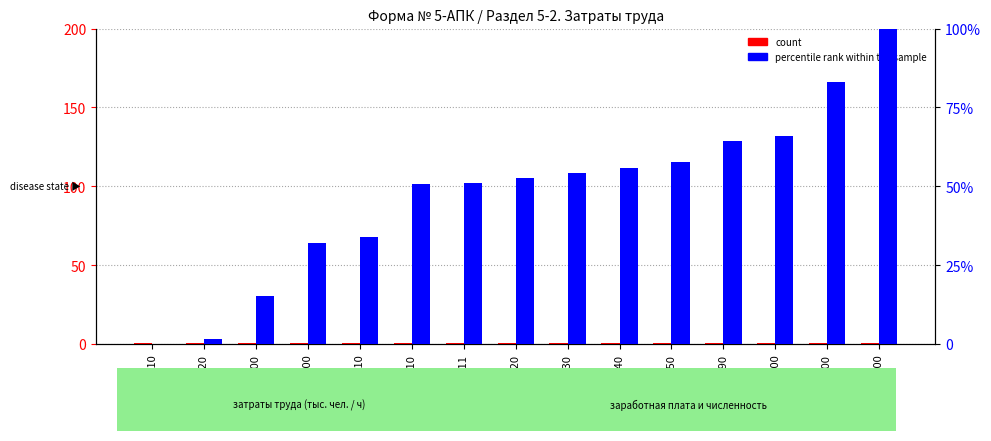

What are all the series names shown in the legend?

count, percentile rank within the sample